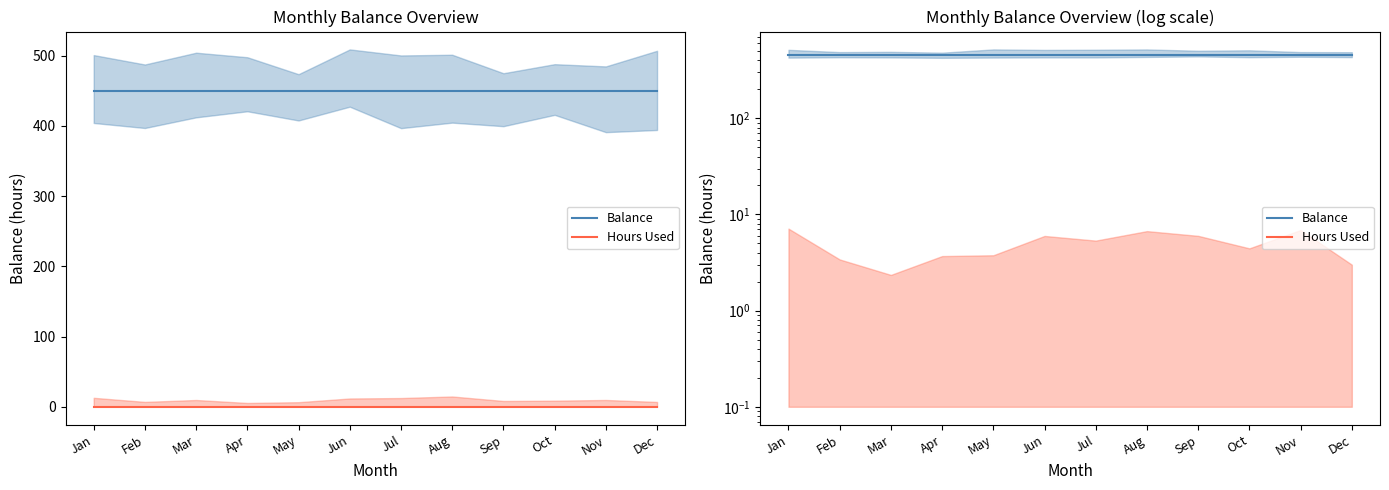

The value of Balance at Apr is 723. True or false?

False